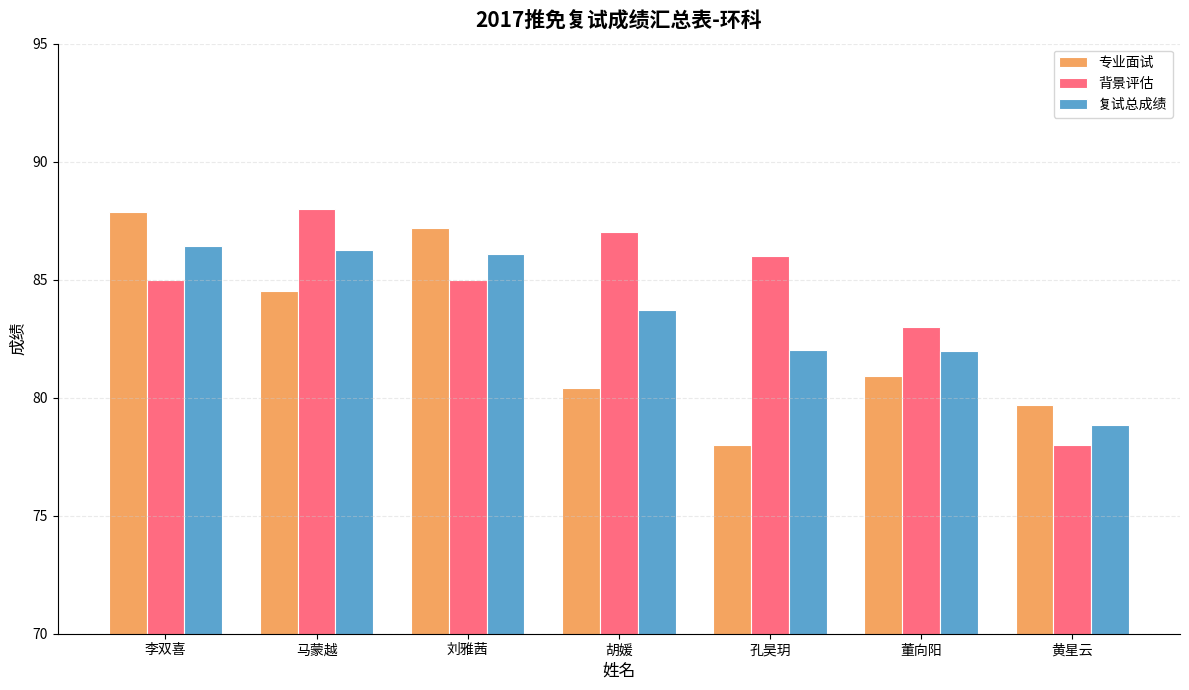

What are all the series names shown in the legend?

专业面试, 背景评估, 复试总成绩